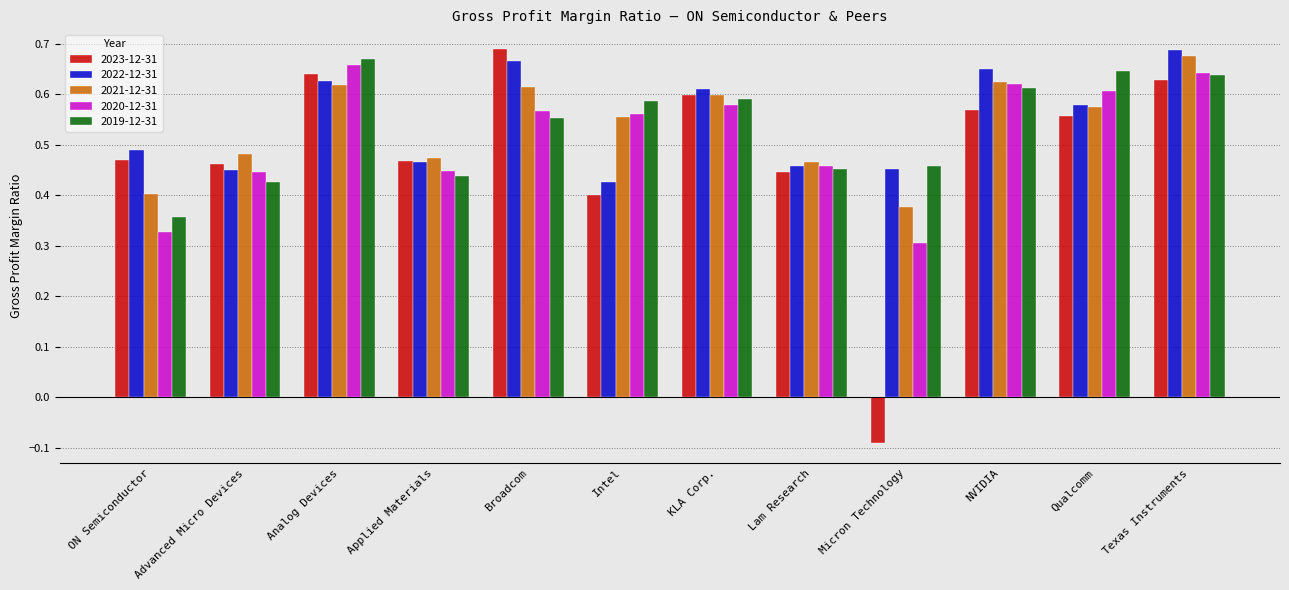

Is it true that 2023-12-31 equals 0.4 at Lam Research?

True